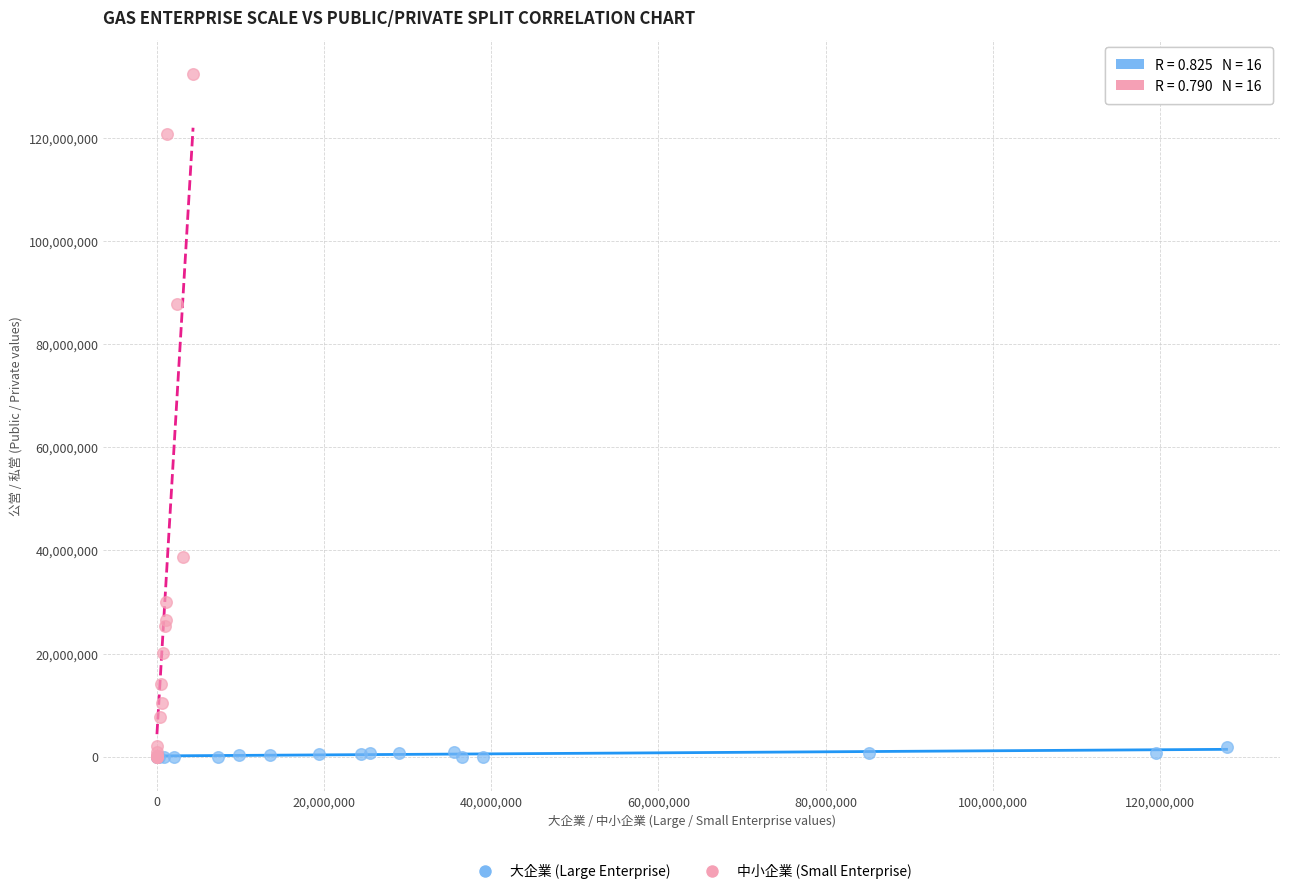

Which series reaches the maximum Y coordinate?

中小企業 (Small Enterprise)